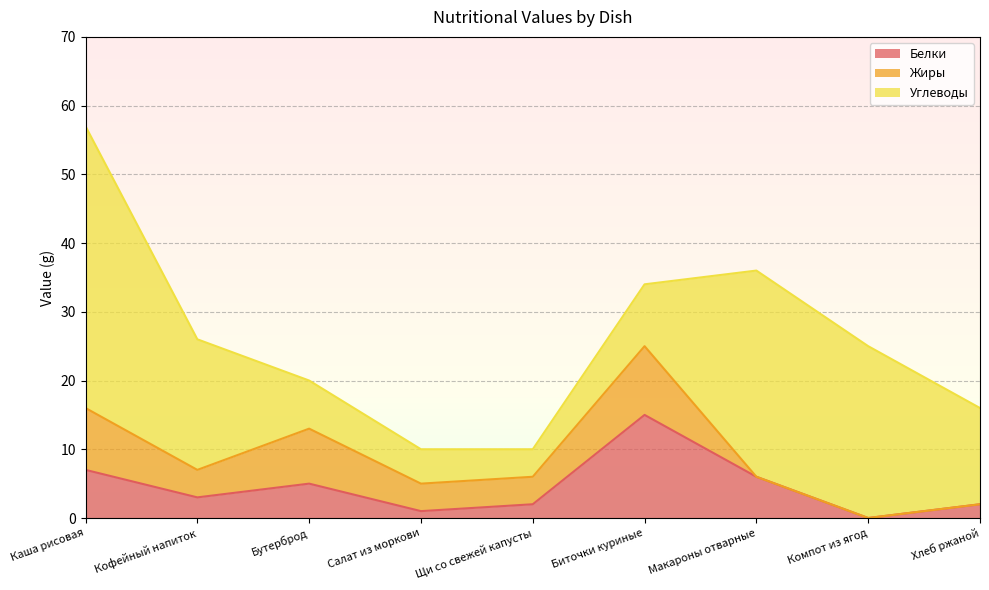

Does the chart display data point markers on the line(s)?

No